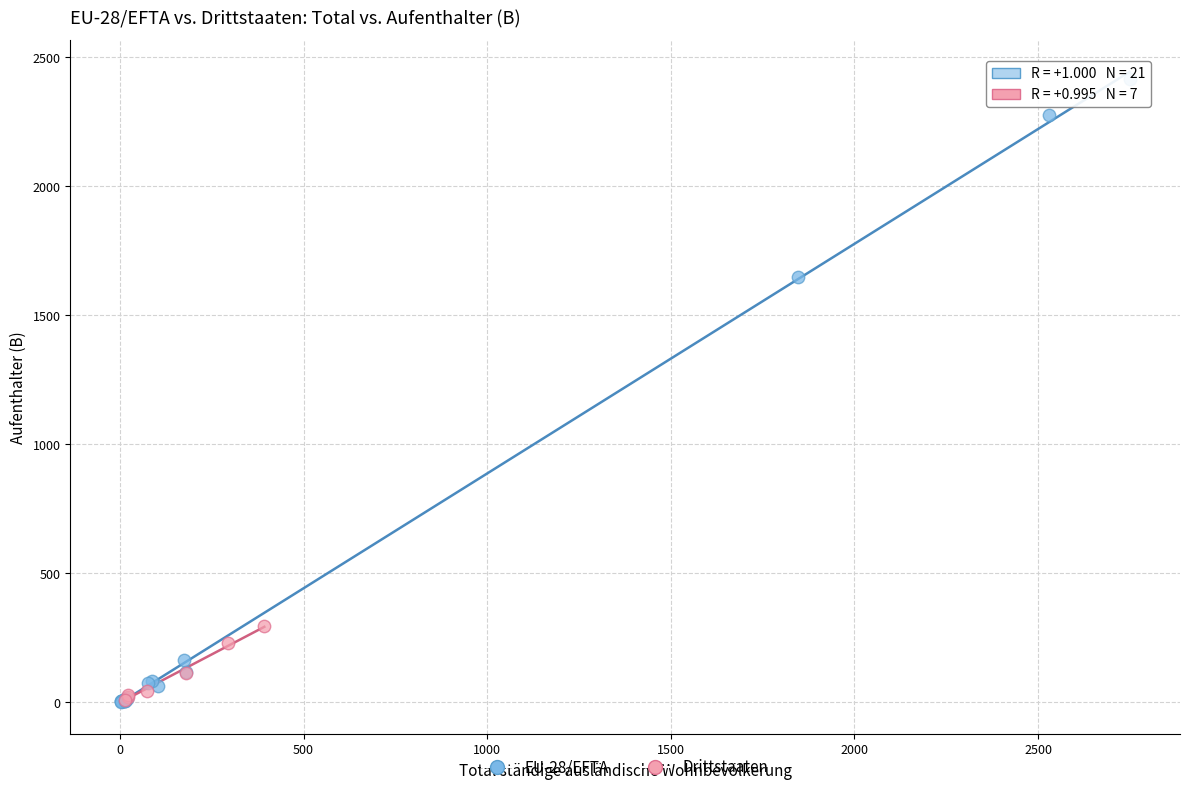

Which series contains the highest Y value?

EU-28/EFTA